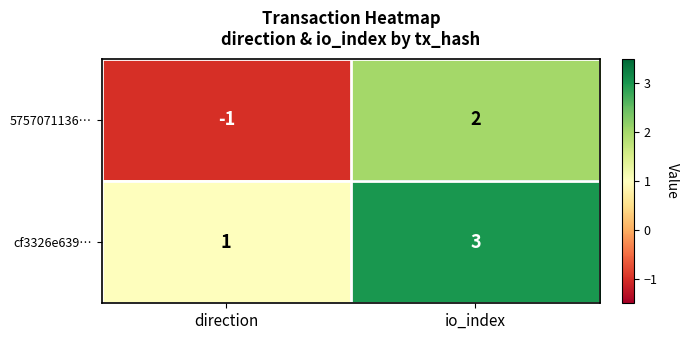

Reading left to right, list all the values displayed in this chart.

5757071136…: direction=-1	io_index=2
cf3326e639…: direction=1	io_index=3